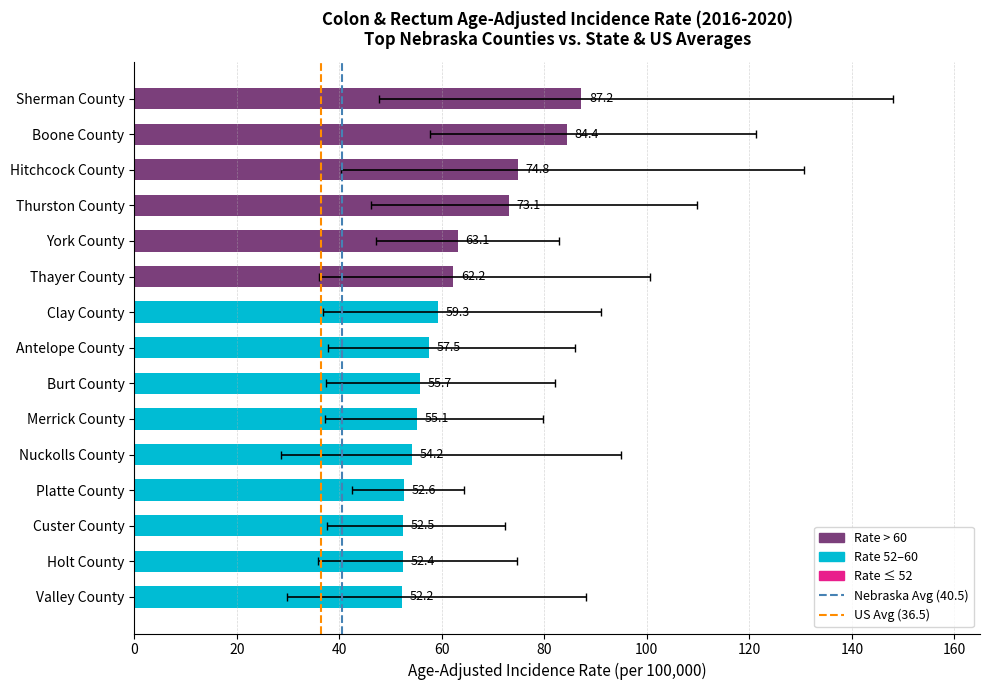

What is the average value of the upper_ci series?

95.1